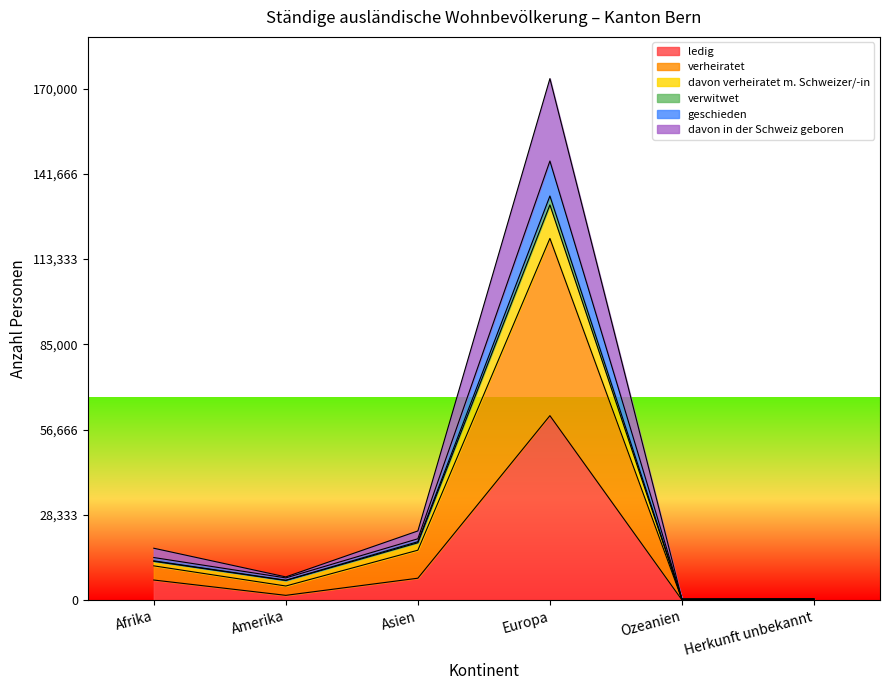

True or false: davon in der Schweiz geboren and davon verheiratet m. Schweizer/-in cross at least once.

False